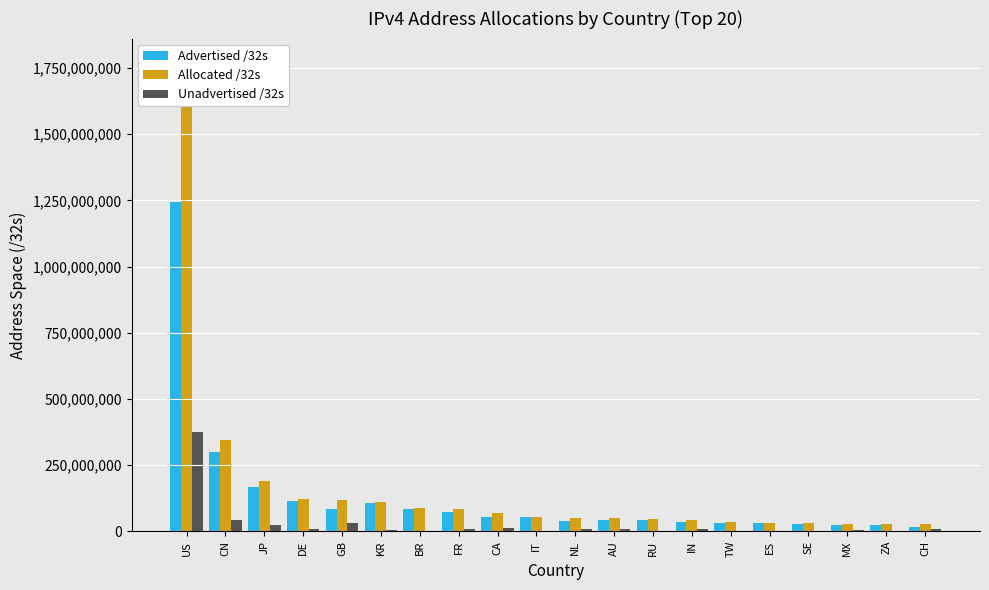

What are all the series names shown in the legend?

Advertised /32s, Allocated /32s, Unadvertised /32s